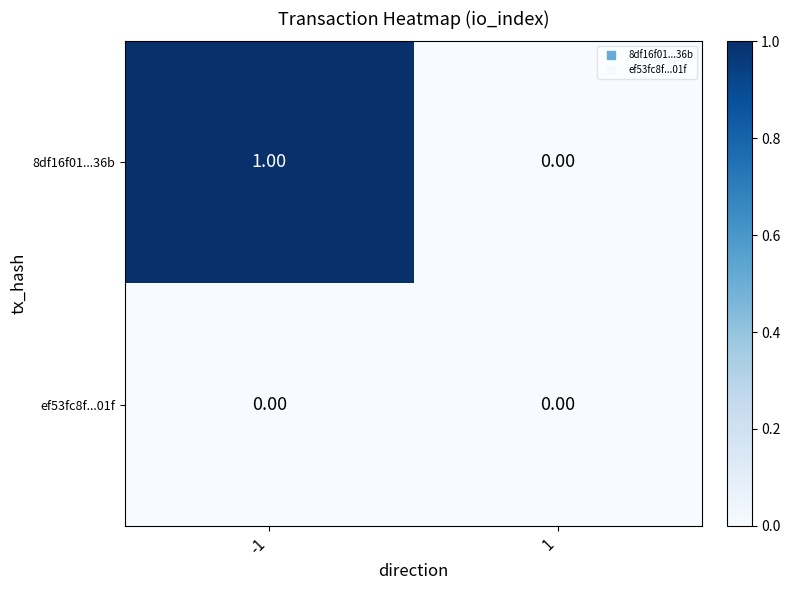

Which series has the widest spread of values?

8df16f01...36b